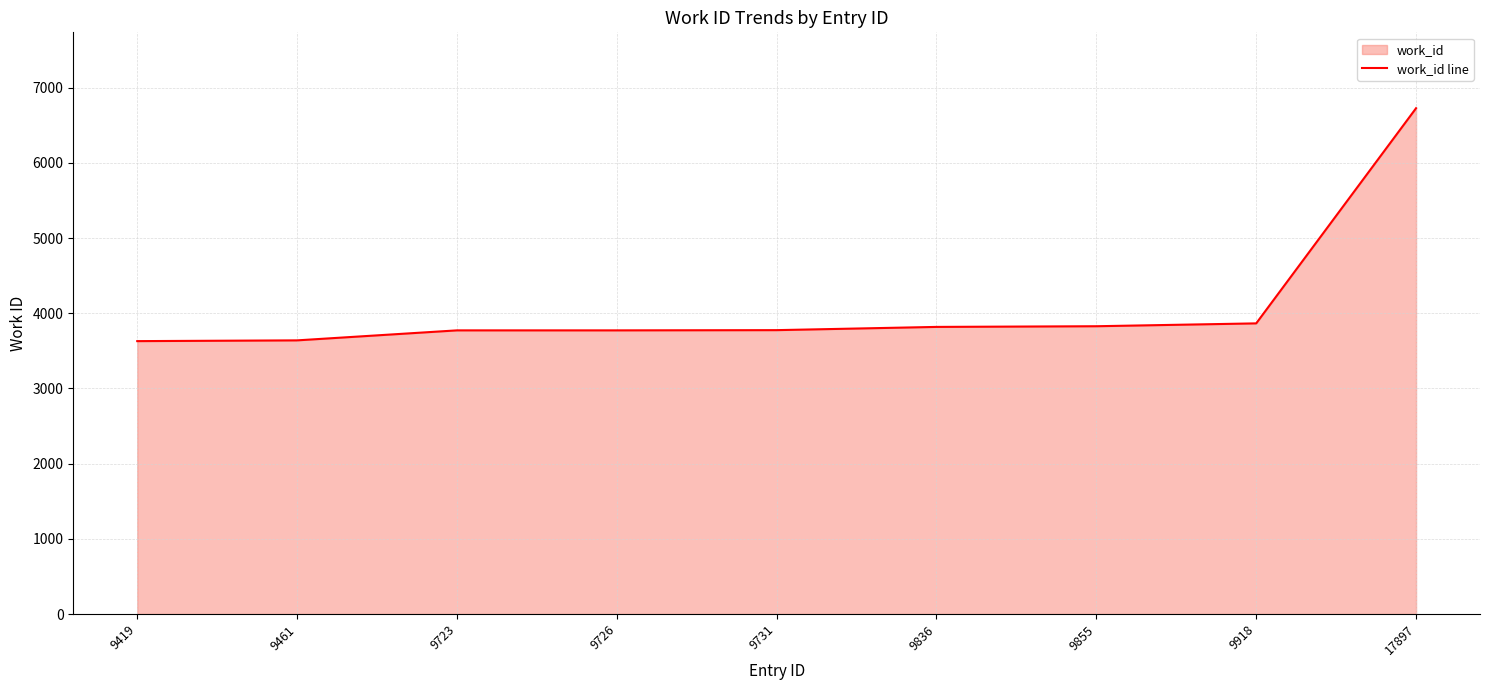

True or false: the data shows 5469 at 9836.

False